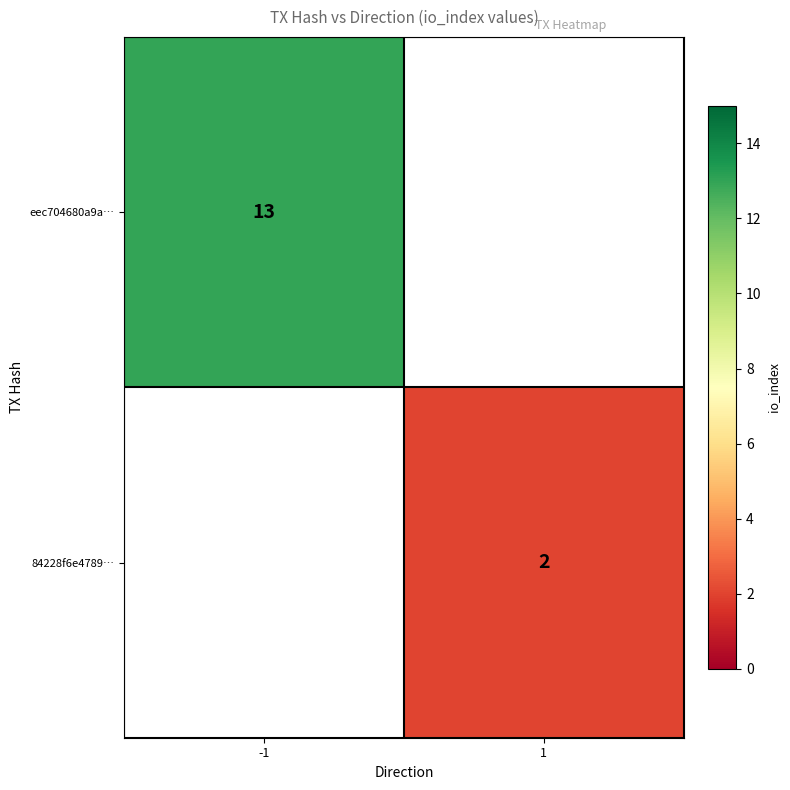

The eec704680a9a… series shows 17.4 at -1. True or false?

False